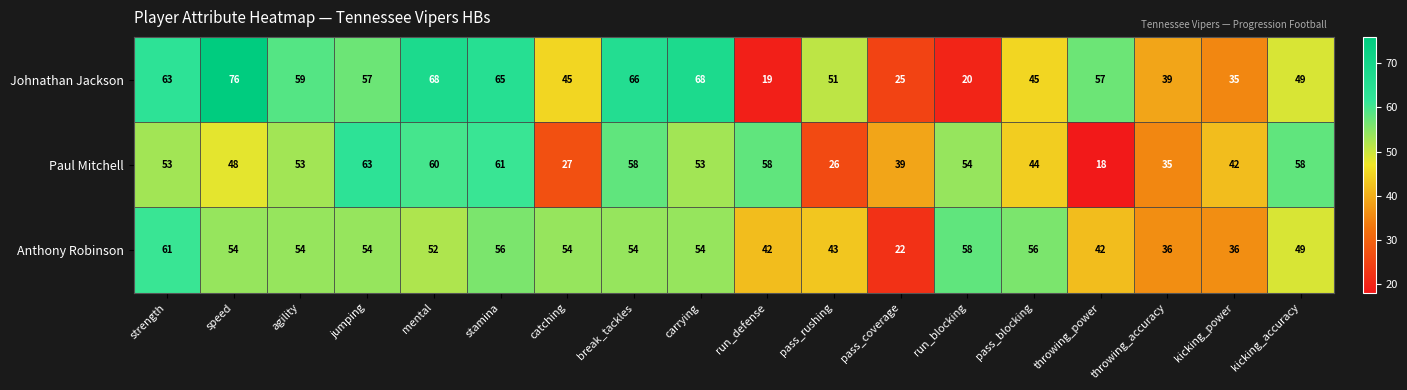

Count the number of categories in the chart.

18